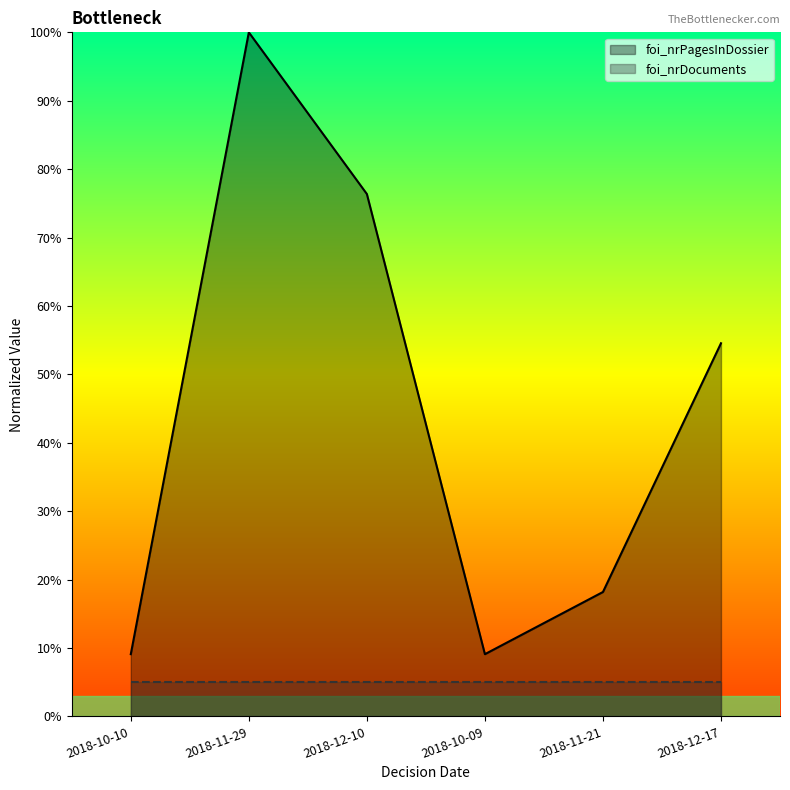

Where does the data first go above 54?

2018-11-29